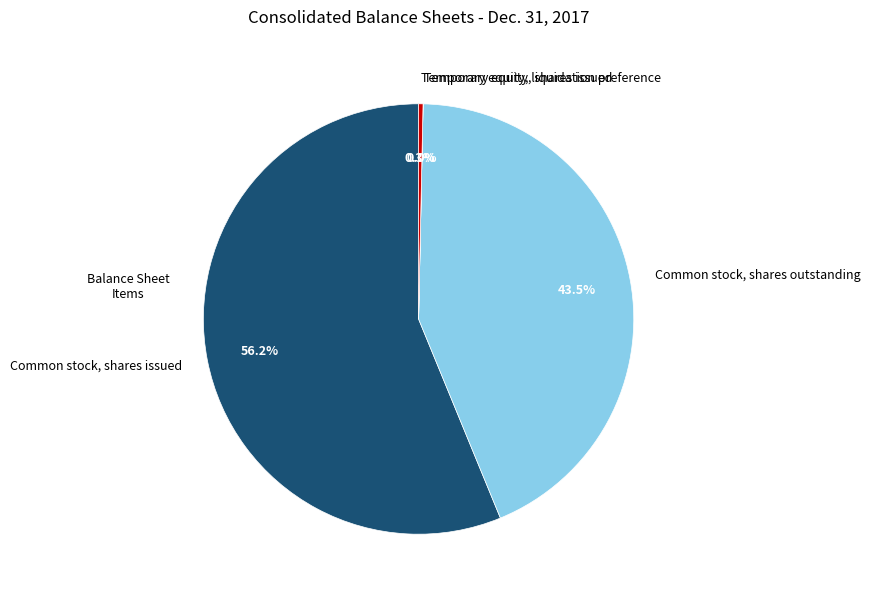

What percentage is the Common stock, shares issued slice, to the nearest percent?

56%